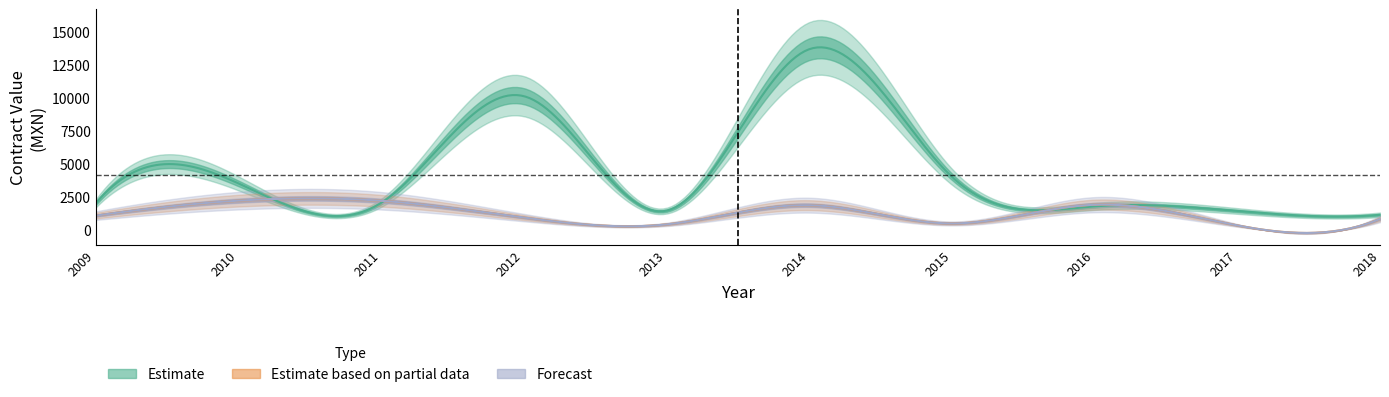

How many times do contracts.items.valueMxIMSS and tender.value.amount cross each other?

8